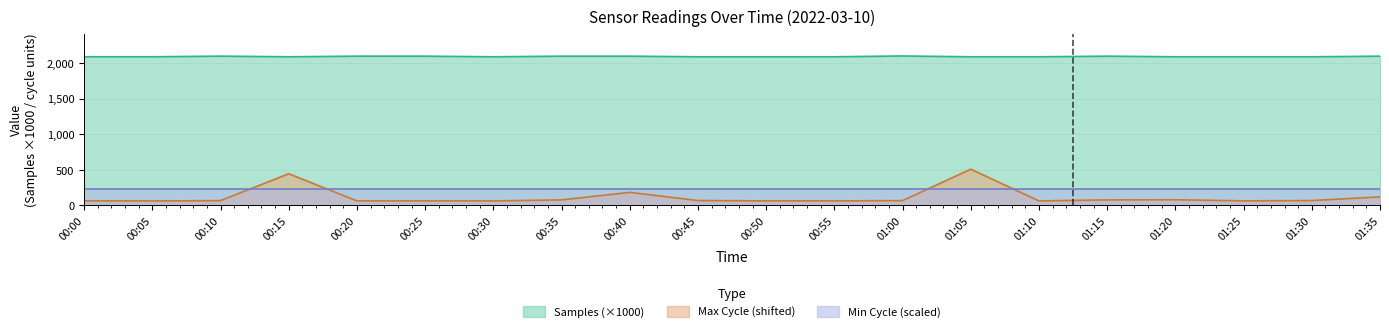

The value of Samples at 00:15 is 586.6. True or false?

False